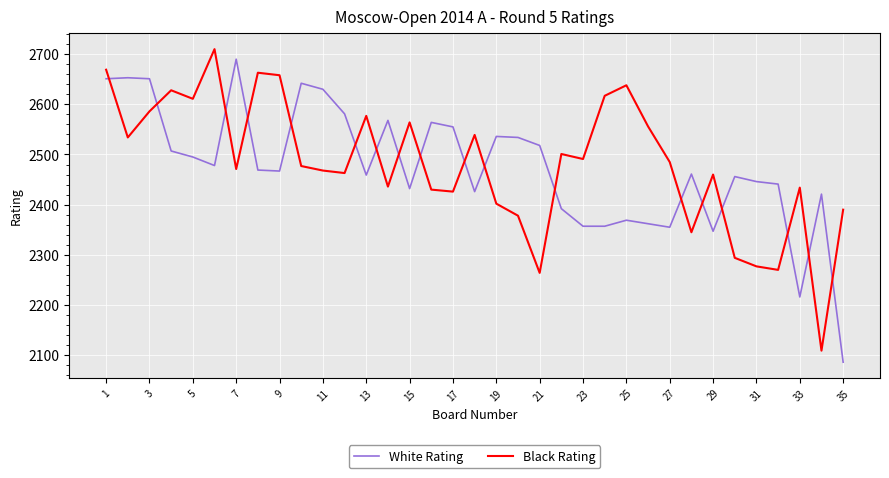

What is the maximum value shown in the chart?

2710